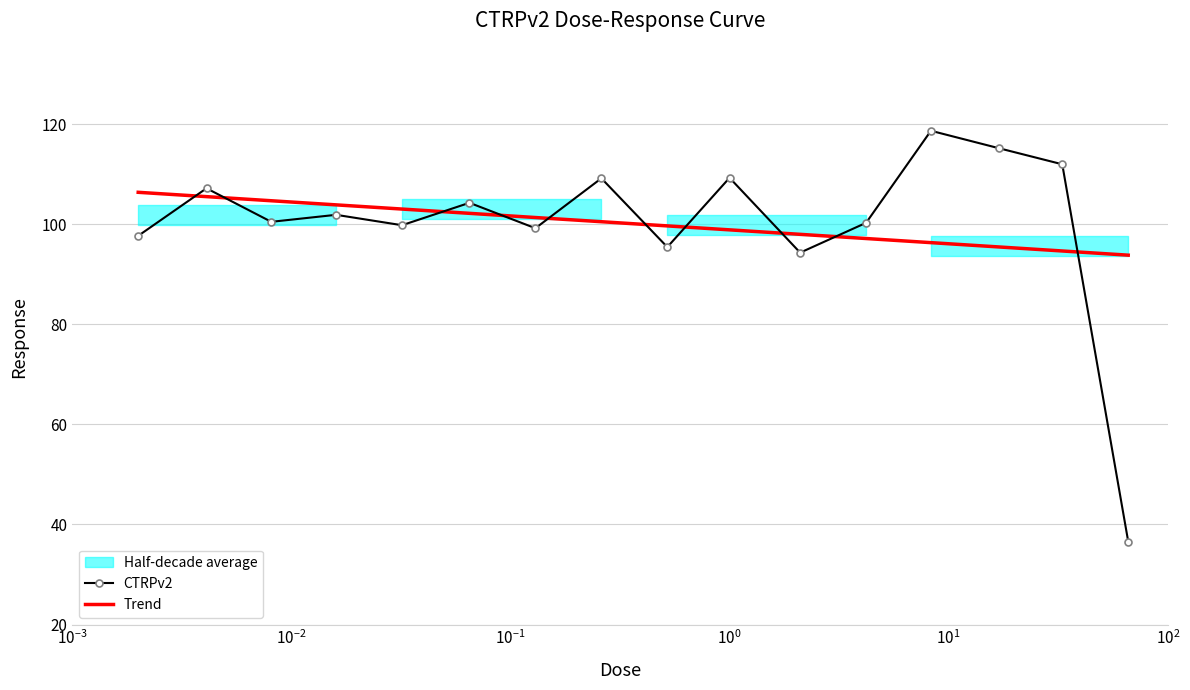

Reading right to left, list all the values displayed in this chart.

CTRPv2: 36.6	112.0	115.2	118.7	100.3	94.3	109.3	95.5	109.2	99.2	104.3	99.8	101.9	100.5	107.2	97.7
Trend: 93.8	94.7	95.5	96.3	97.2	98.0	98.9	99.7	100.5	101.4	102.2	103.1	103.9	104.7	105.5	106.4